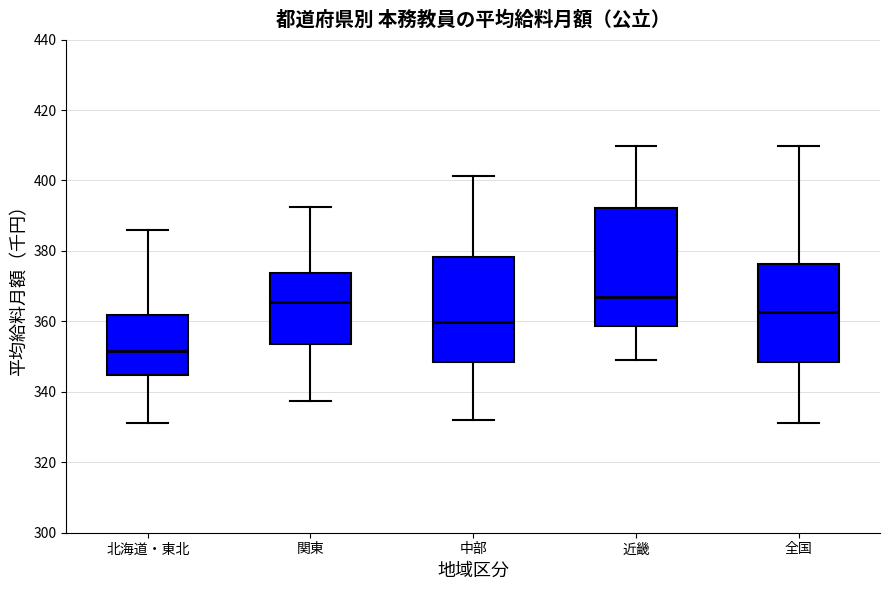

Where does the upper whisker of the box for 中部 end on the y-axis? The values are not printed on the chart, so give them approximately, as read against the axis.

402